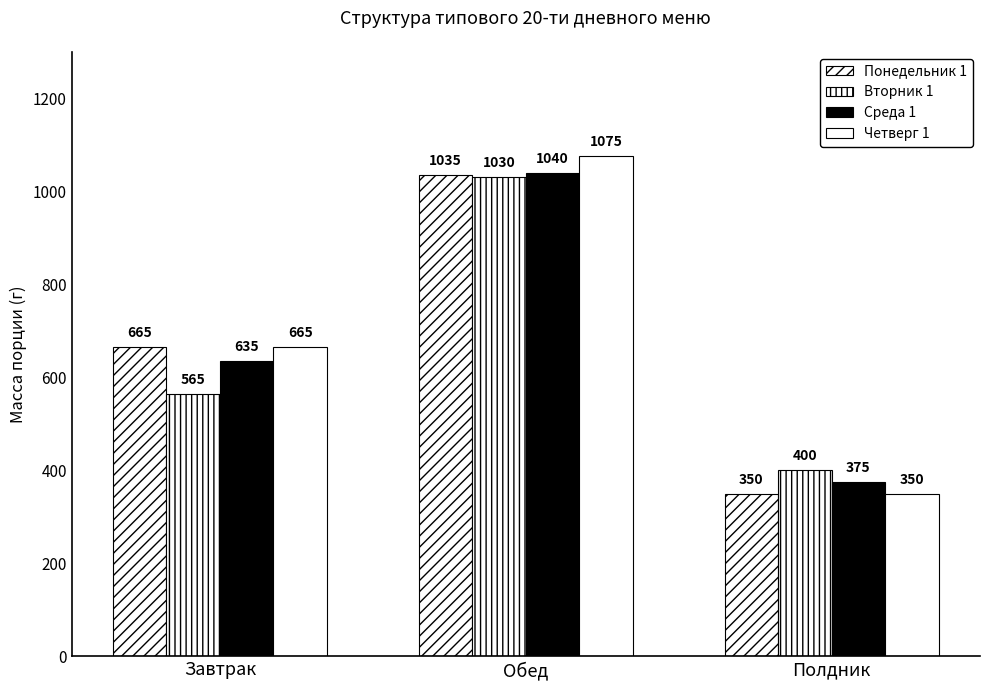

How many categories are shown in the chart?

3